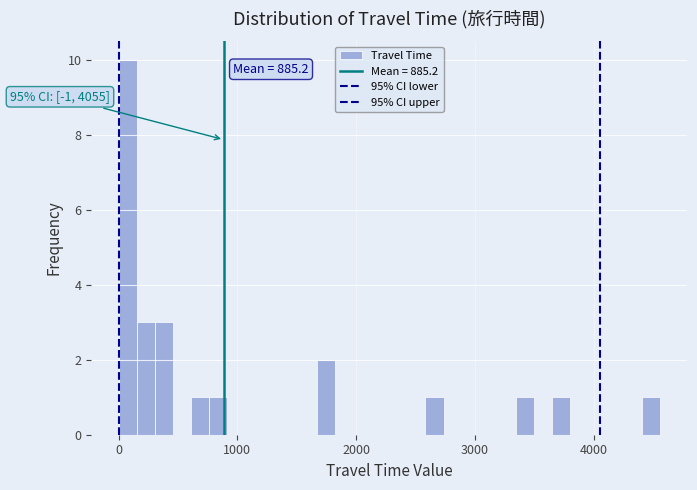

Around what value on the x-axis is the tallest bar? Give the approximate position of its centre, as read against the axis.

100